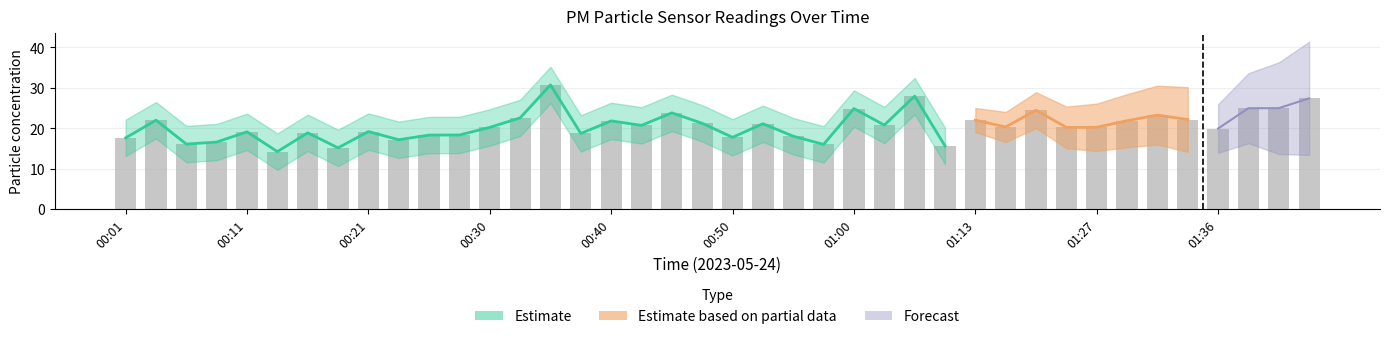

Rank the categories by value from lowest to highest.

00:13, 00:18, 01:10, 00:57, 00:06, 00:08, 00:23, 00:01, 00:50, 00:55, 00:25, 00:28, 00:38, 00:16, 00:11, 00:21, 01:36, 00:30, 01:24, 01:27, 01:19, 00:42, 01:02, 00:52, 00:47, 00:40, 01:29, 00:03, 01:13, 01:34, 00:33, 01:32, 00:45, 01:21, 01:00, 01:39, 01:44, 01:49, 01:04, 00:35